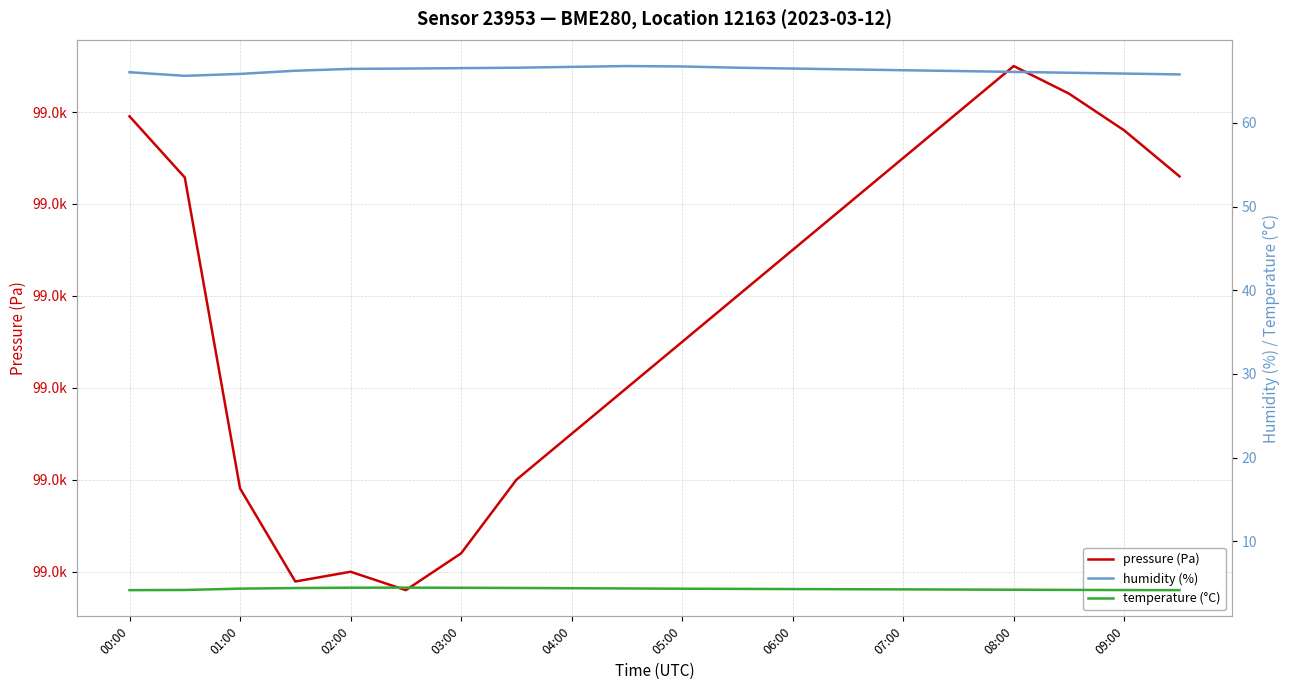

How many interior local peaks does the temperature (°C) series have?

1